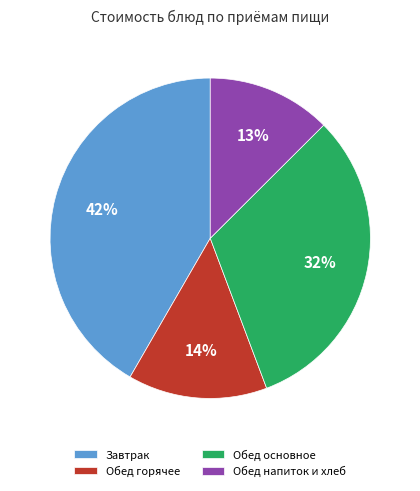

What percentage is the Обед основное slice, to the nearest percent?

32%